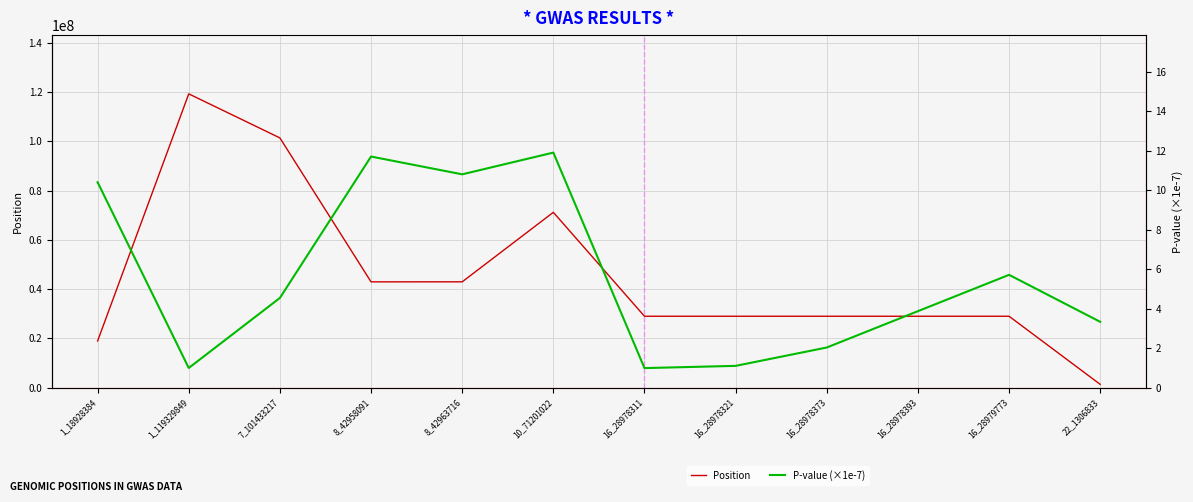

What position from the right is 7_101433217?

10